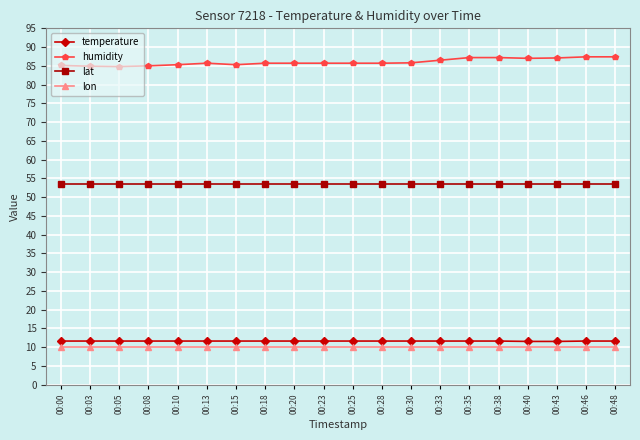

True or false: humidity and temperature cross at least once.

False